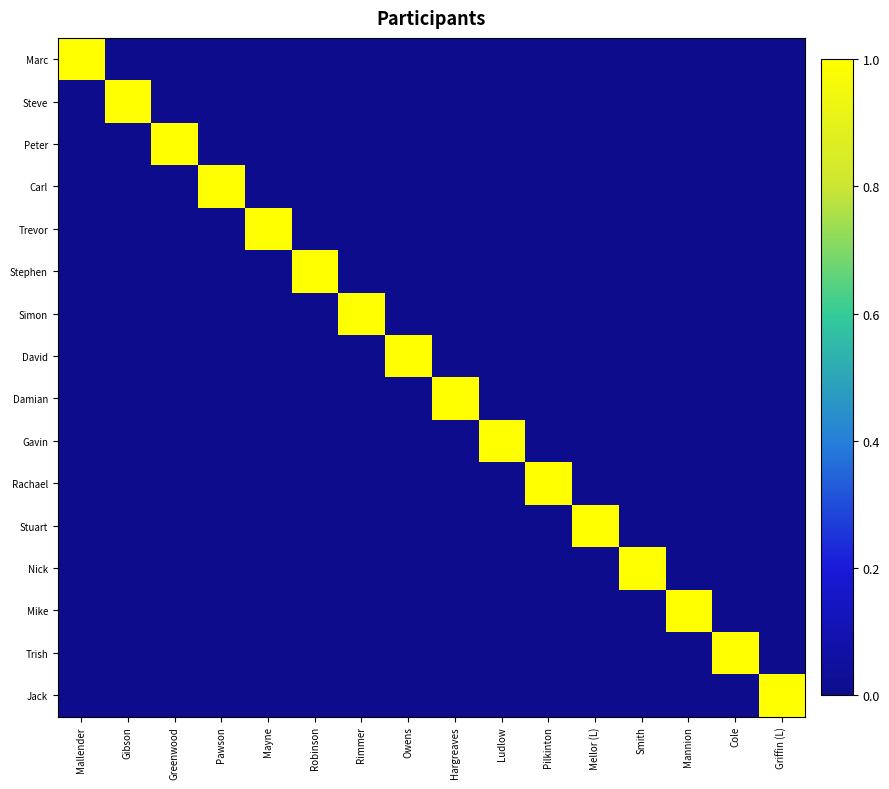

Which series changed the most between Rimmer and Smith?

Simon